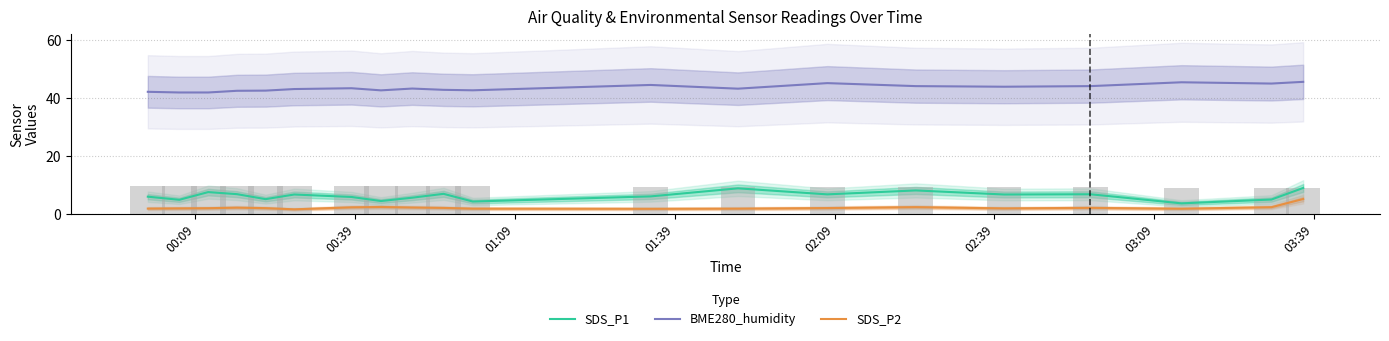

Reading left to right, list all the values displayed in this chart.

SDS_P1: 6.0	4.9	7.5	6.8	5.1	6.7	5.8	4.5	5.6	6.9	4.3	6.0	8.8	6.8	8.1	6.7	6.8	3.6	5.0	8.9
BME280_humidity: 42.0	41.8	41.8	42.4	42.5	43.0	43.3	42.5	43.2	42.7	42.6	44.4	43.1	45.0	44.0	43.8	44.0	45.3	44.9	45.5
SDS_P2: 1.9	1.9	2.0	2.2	2.0	1.6	2.3	2.4	2.2	2.1	1.8	1.8	1.8	2.0	2.4	1.9	2.1	1.8	2.3	5.2